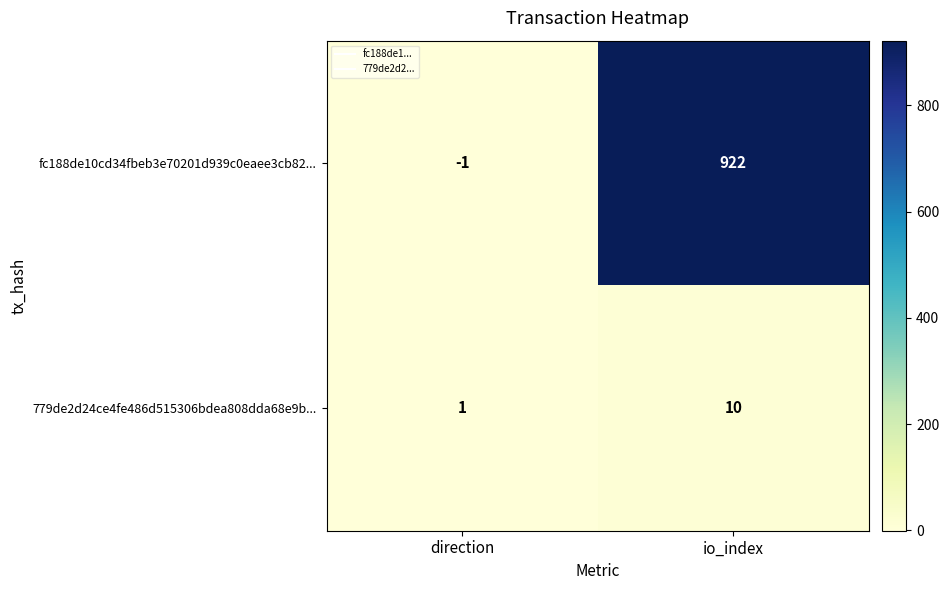

At which category does the chart reach its minimum across all series?

direction